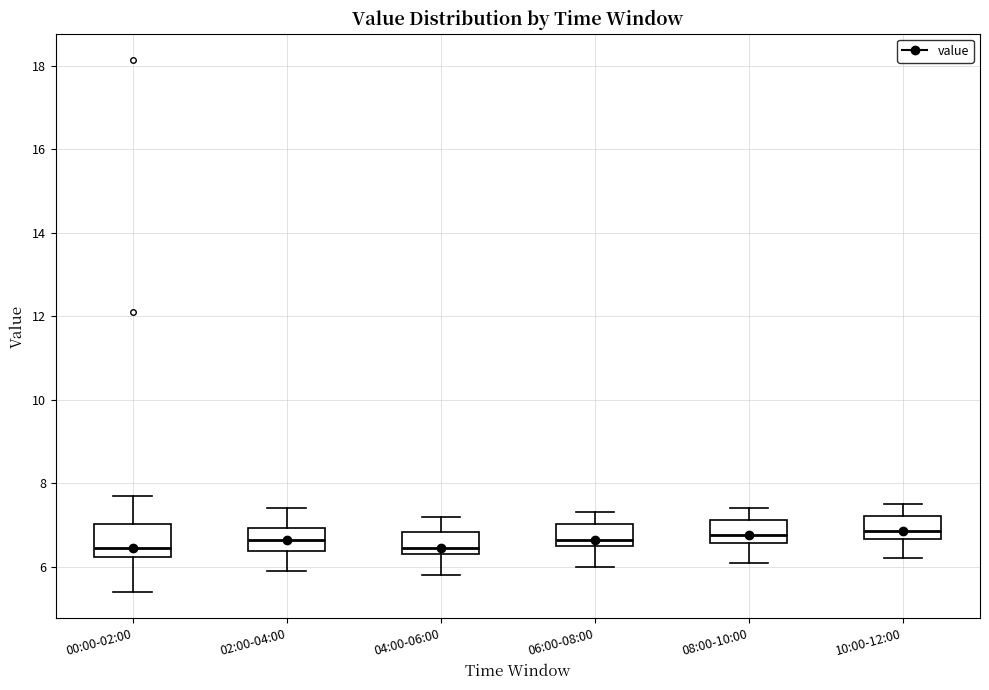

Comparing the boxes themselves (not the whiskers), which one is the tallest?

00:00-02:00